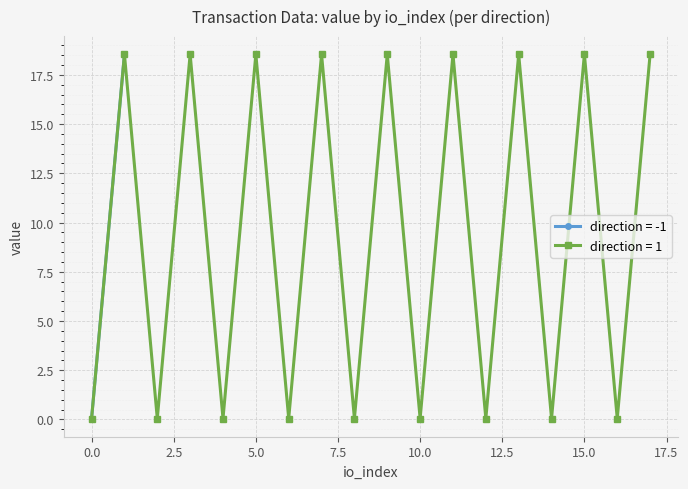

In direction = 1, how many points are higher than both neighbors (excluding endpoints)?

8